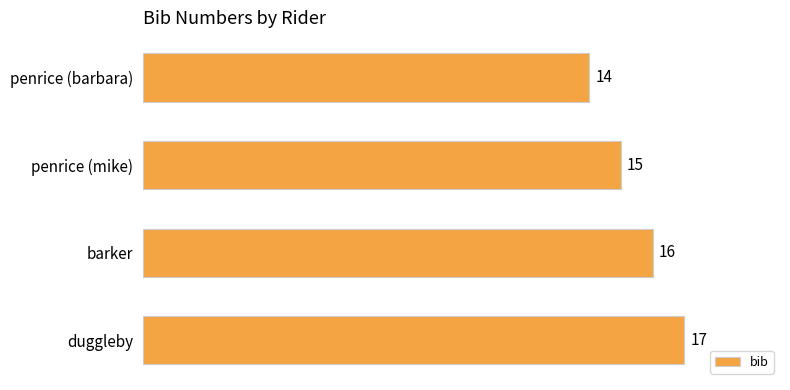

List the labels in order of value, largest first.

duggleby, barker, penrice (mike), penrice (barbara)